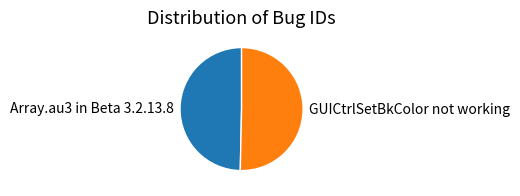

Is the sum of GUICtrlSetBkColor not working and Array.au3 in Beta 3.2.13.8 greater than half?

Yes